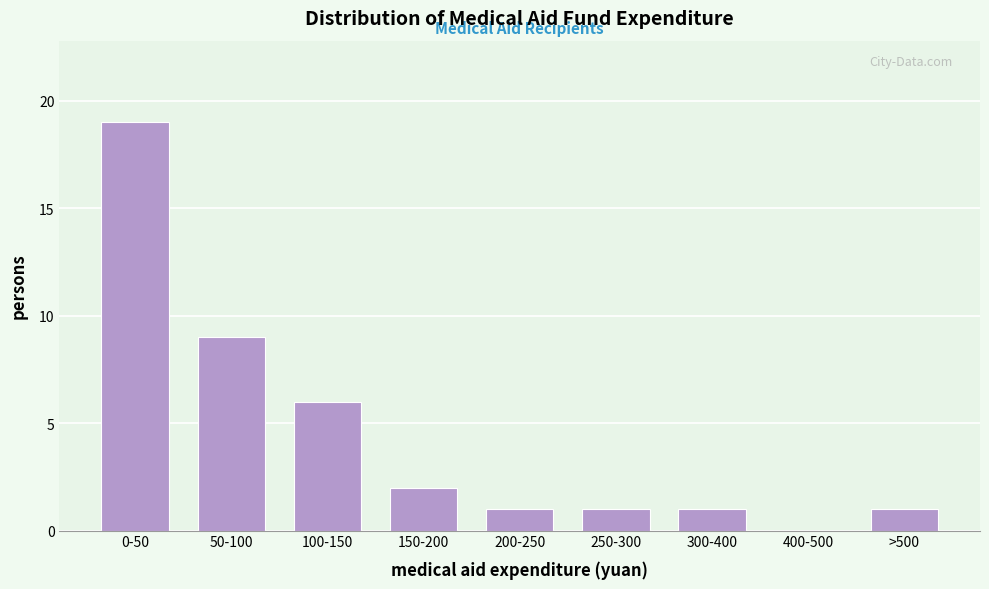

Reading left to right, transcribe all the data shown in this chart.

0-50=19	50-100=9	100-150=6	150-200=2	200-250=1	250-300=1	300-400=1	400-500=0	>500=1